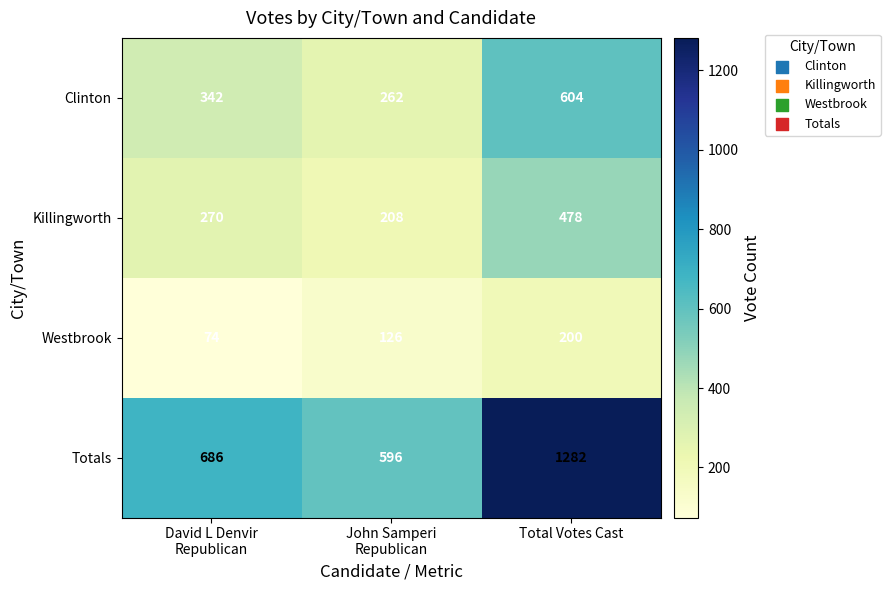

Which category has the highest value in the Killingworth series?

Total Votes Cast